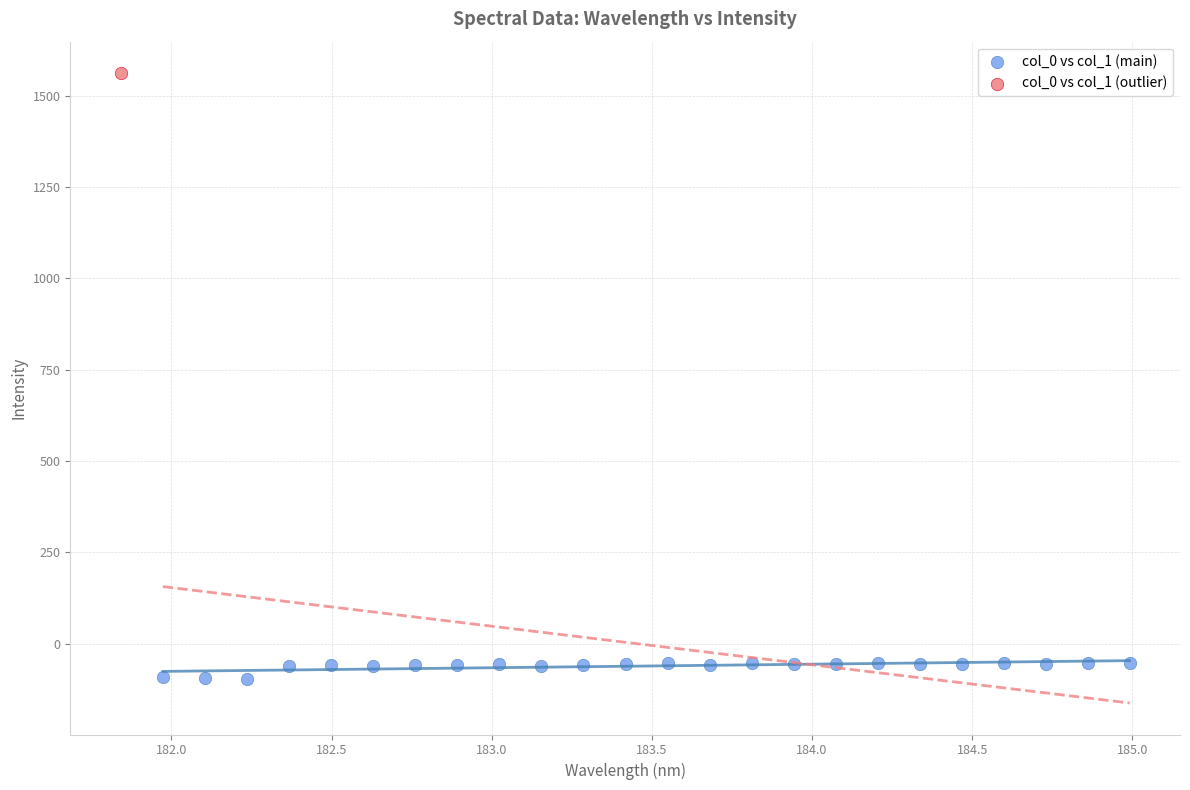

What are all the series names shown in the legend?

col_0 vs col_1 (main), col_0 vs col_1 (outlier)